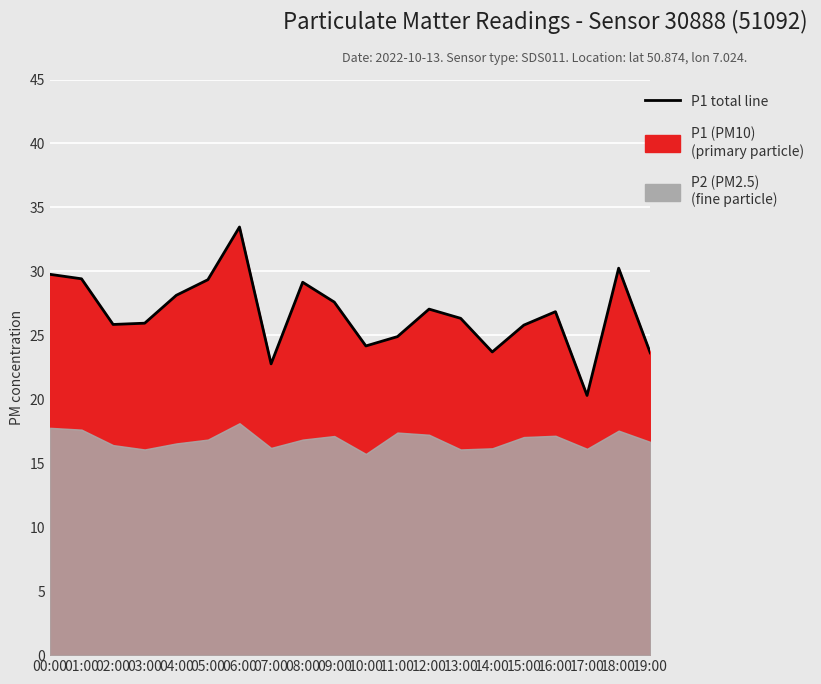

Is it true that the value at 12:00 is 48.3?

False